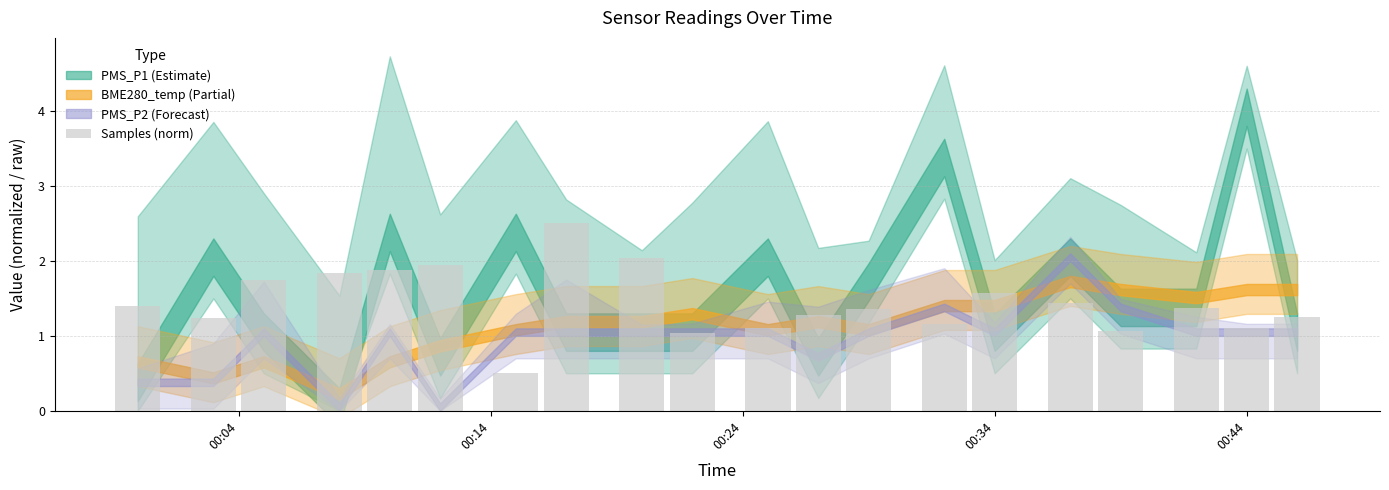

What is the smallest value displayed?

0.5